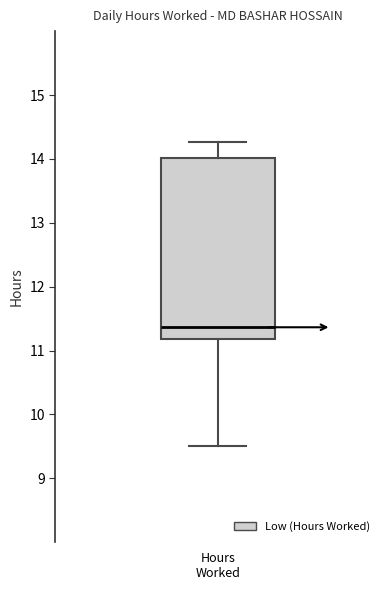

Read this box plot against the y-axis: the position of the median line, the range covered by the box, and the ends of both whiskers. The values are not printed on the chart, so give them approximately, as read against the axis.

median 11.4, box 11.2 to 14.0, whiskers 9.5 to 14.3